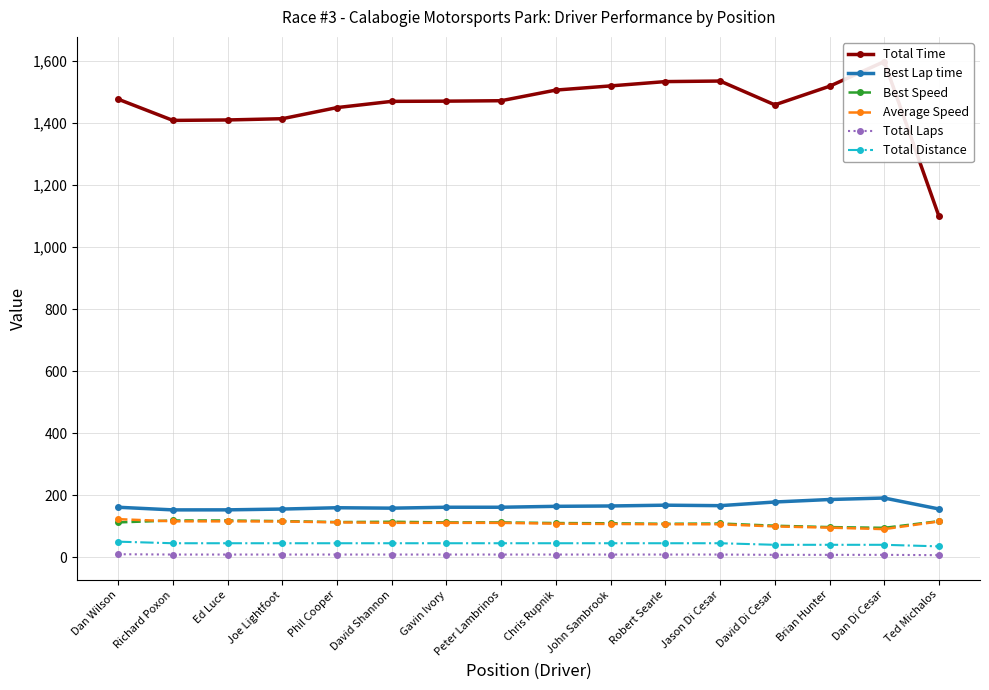

What is the difference between the Total Time values at Ted Michalos and Dan Di Cesar?

499.1